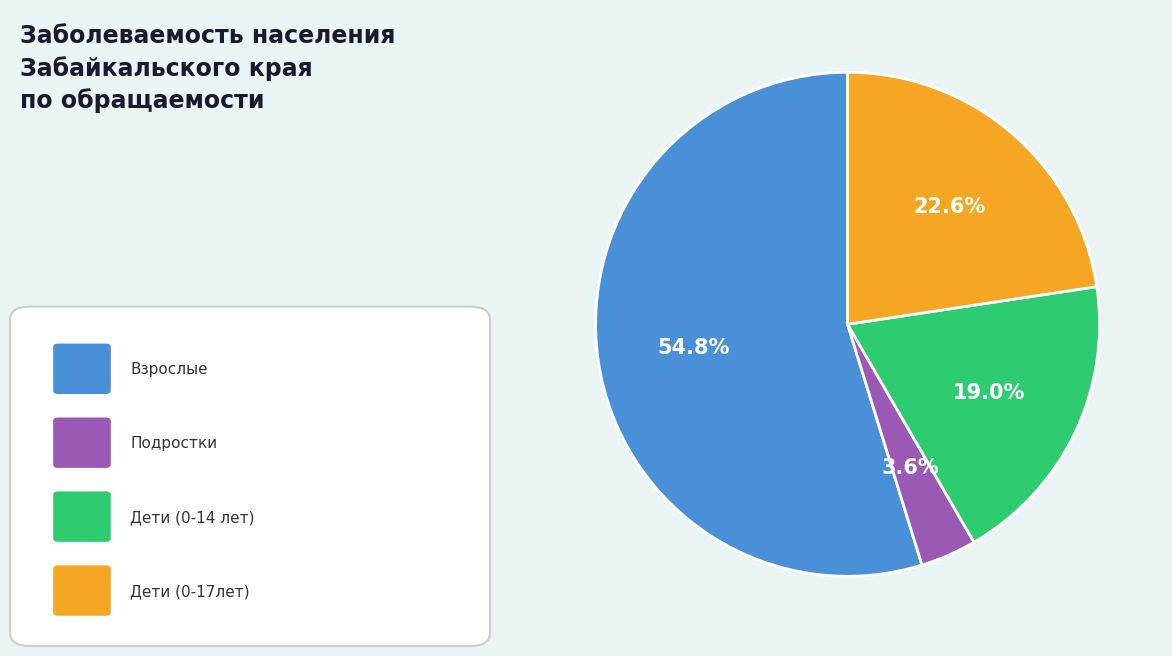

Is there a majority slice in this chart?

Yes